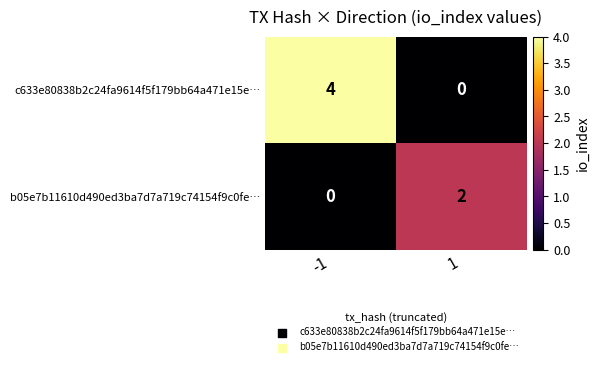

Reading left to right, what are all the values shown in this chart?

c633e80838b2c24fa9614f5f179bb64a471e15e…: -1=4	1=0
b05e7b11610d490ed3ba7d7a719c74154f9c0fe…: -1=0	1=2